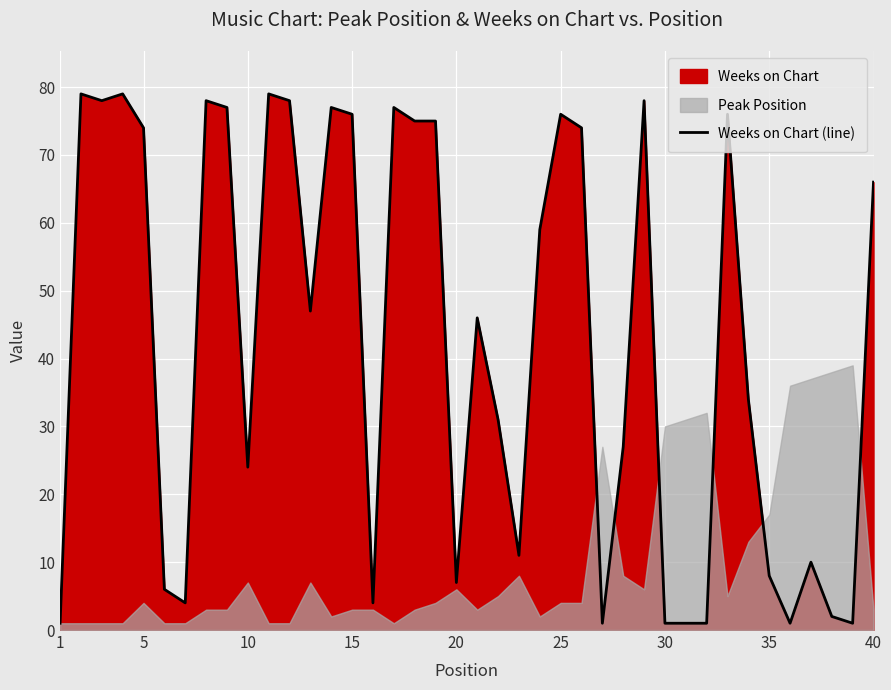

Is it true that Weeks on Chart (line) equals 76 at 25?

True